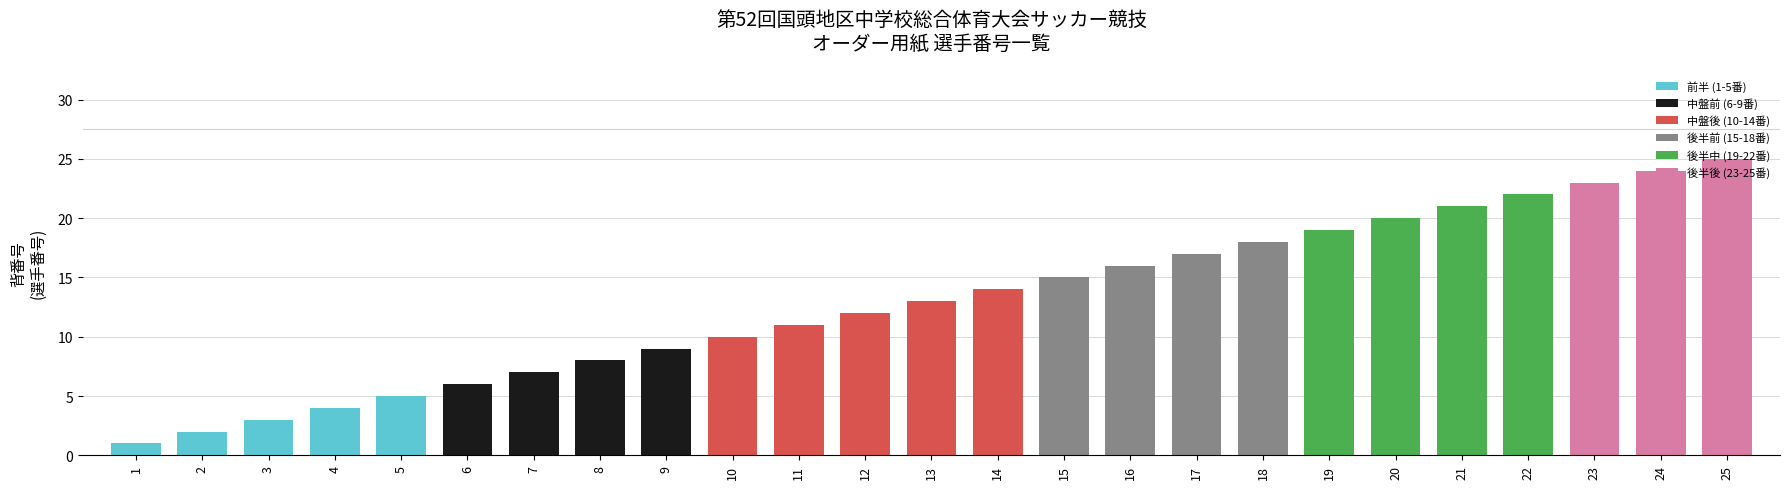

Which has a higher value, 14 or 25?

25